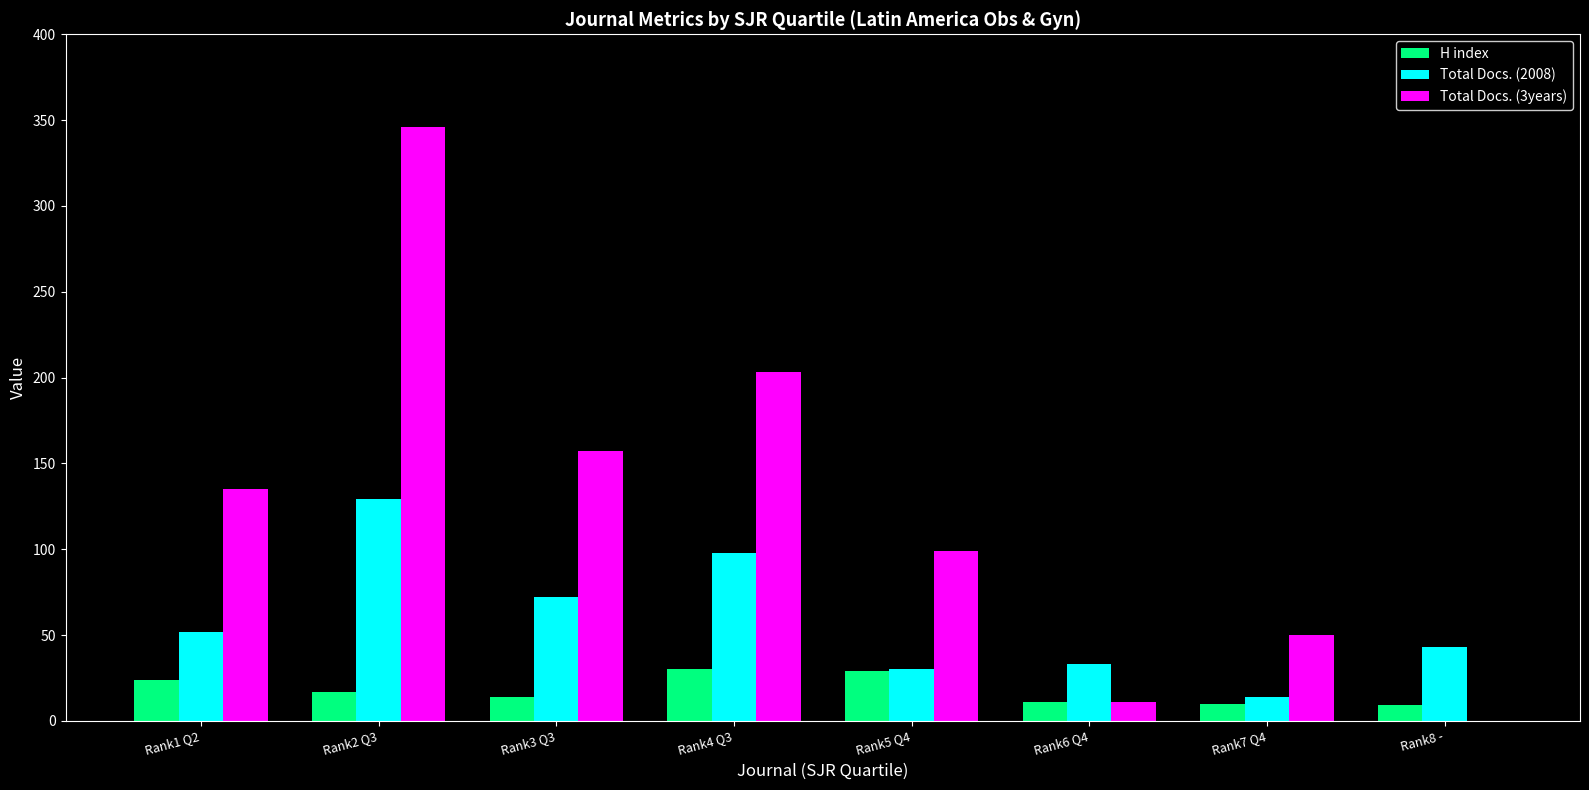

Which series has the largest range (max minus min)?

Total Docs. (3years)